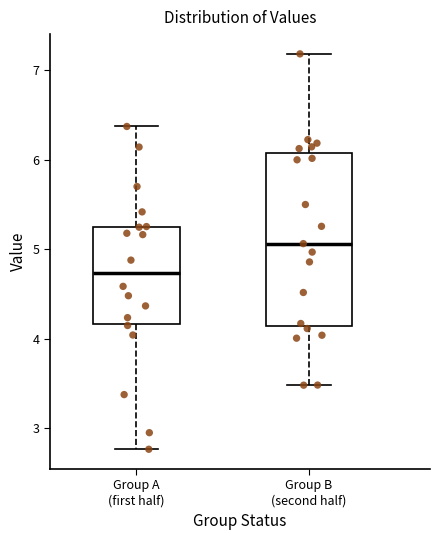

Reading left to right, read every box against the y-axis: the position of its median line, the range the box covers, and the ends of its whiskers. The values are not printed on the chart, so give them approximately, as read against the axis.

Group A (first half): median 4.7, box 4.2 to 5.3, whiskers 2.8 to 6.4
Group B (second half): median 5.1, box 4.1 to 6.1, whiskers 3.5 to 7.2